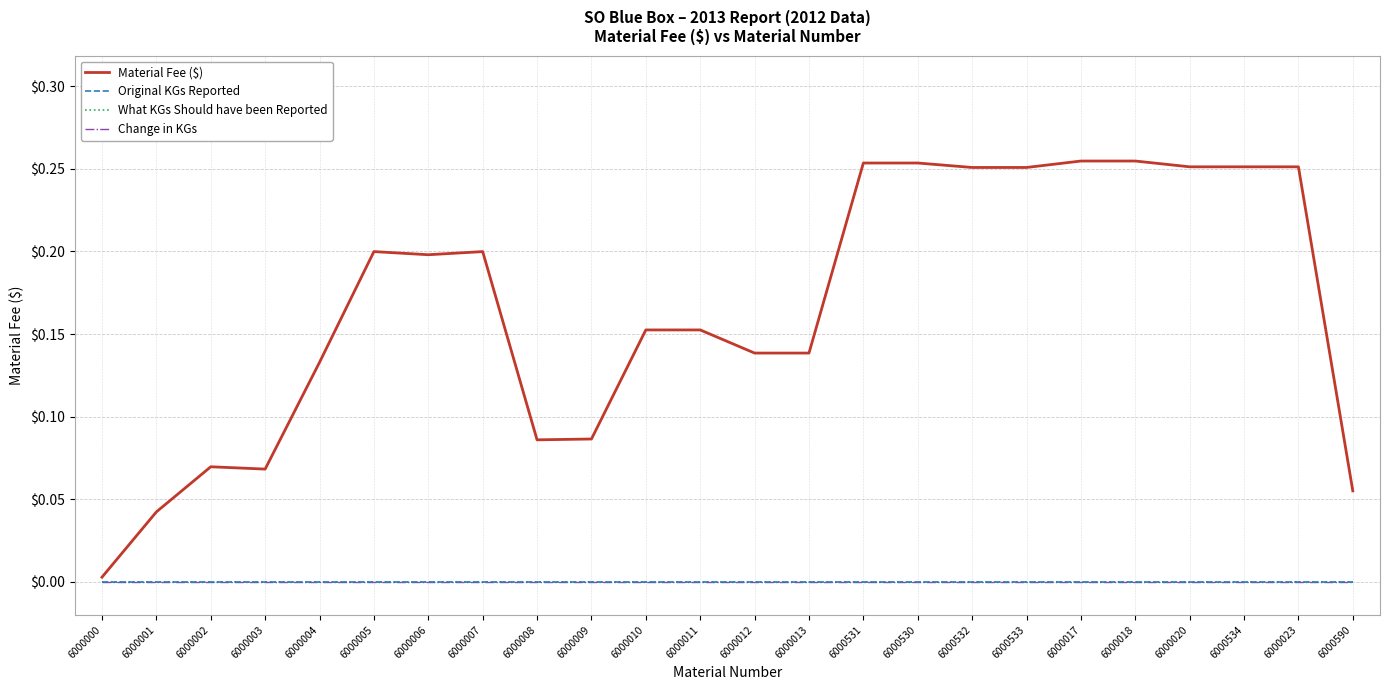

How many lines are shown in the chart?

4